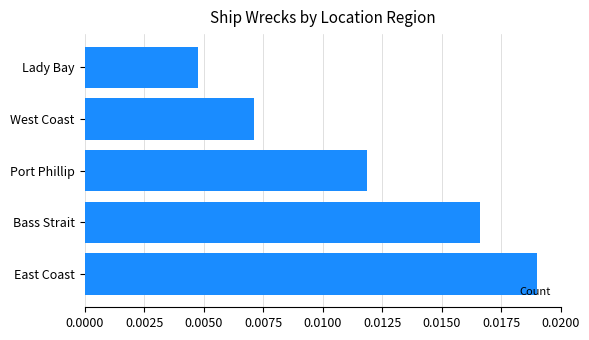

Are the bars grouped side by side (vs. stacked)?

No